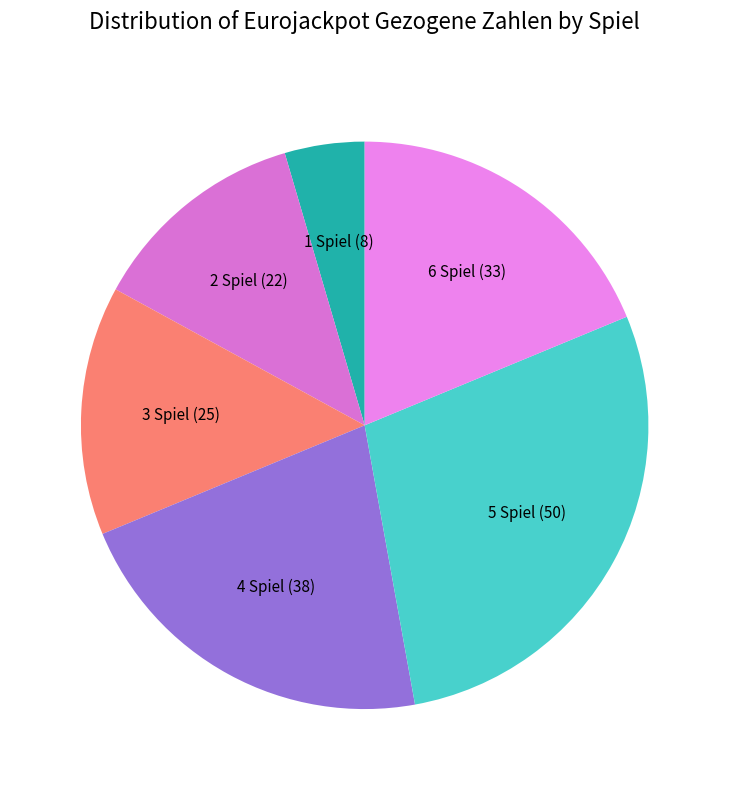

How many segments does this pie chart have?

6